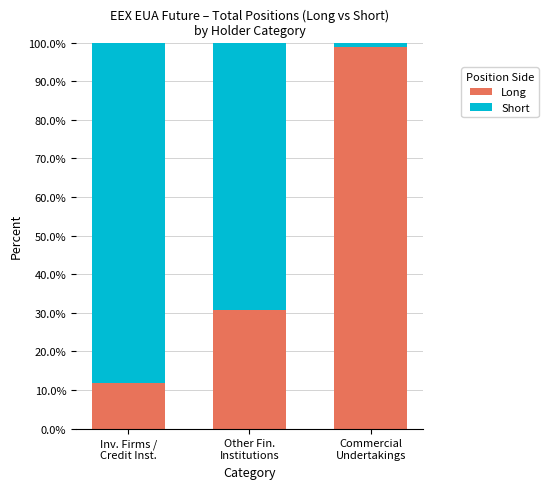

What is the difference between the maximum and minimum values in the Long series?

87.2